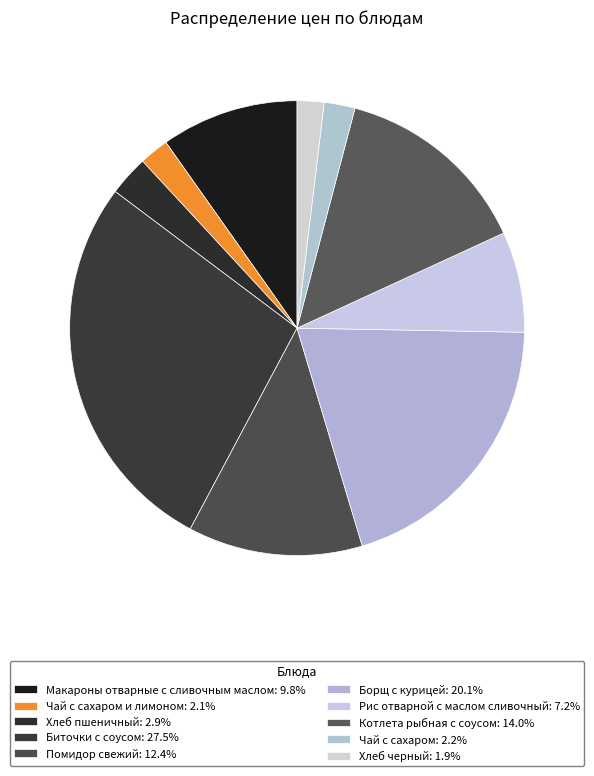

Count the number of slices in the pie.

10